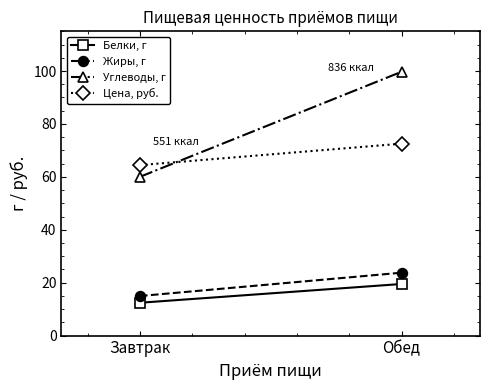

Which series has the largest range (max minus min)?

Углеводы, г